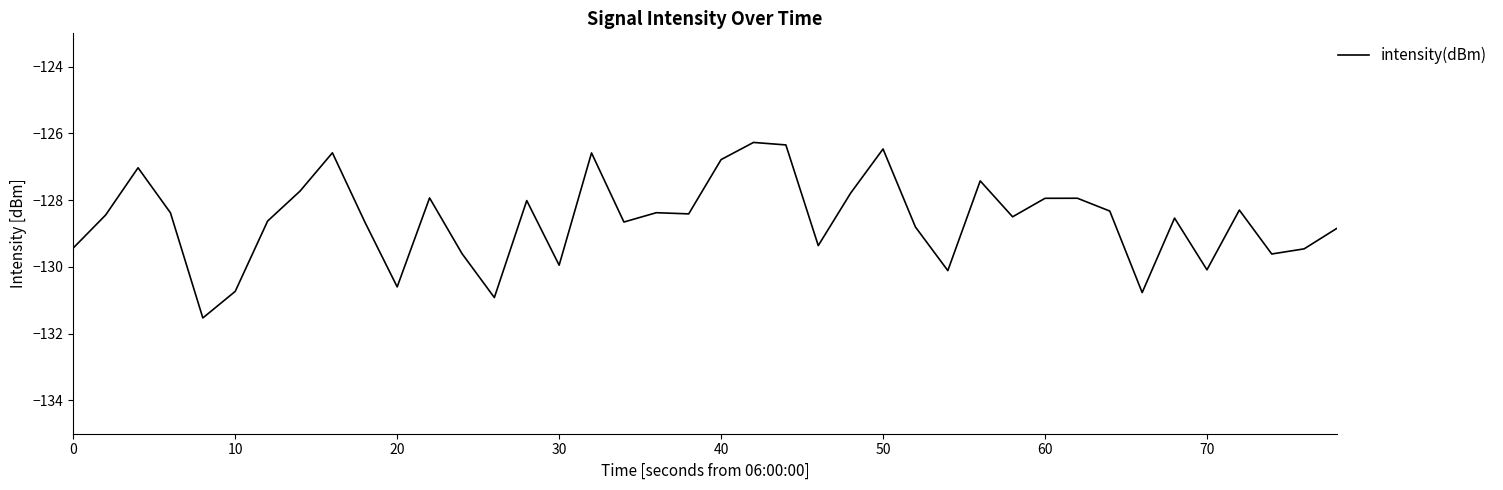

What is the maximum value shown in the chart?

-126.3